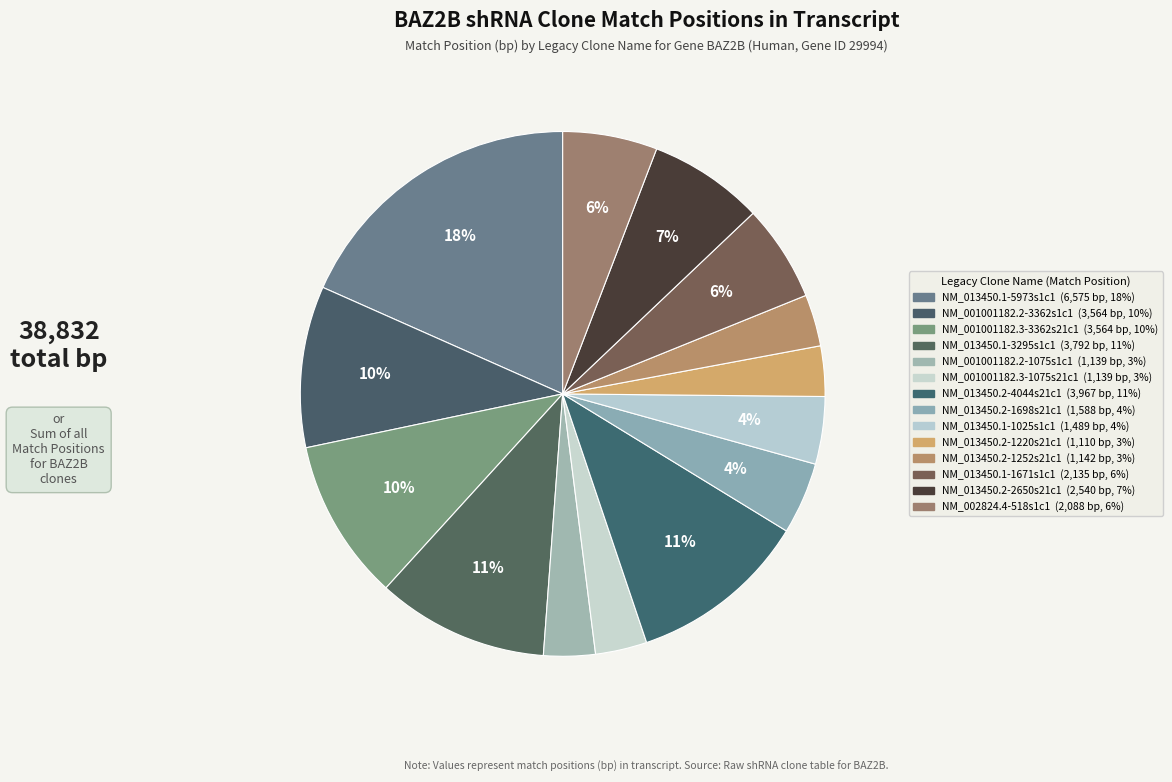

Which slice is the largest?

NM_013450.1-5973s1c1